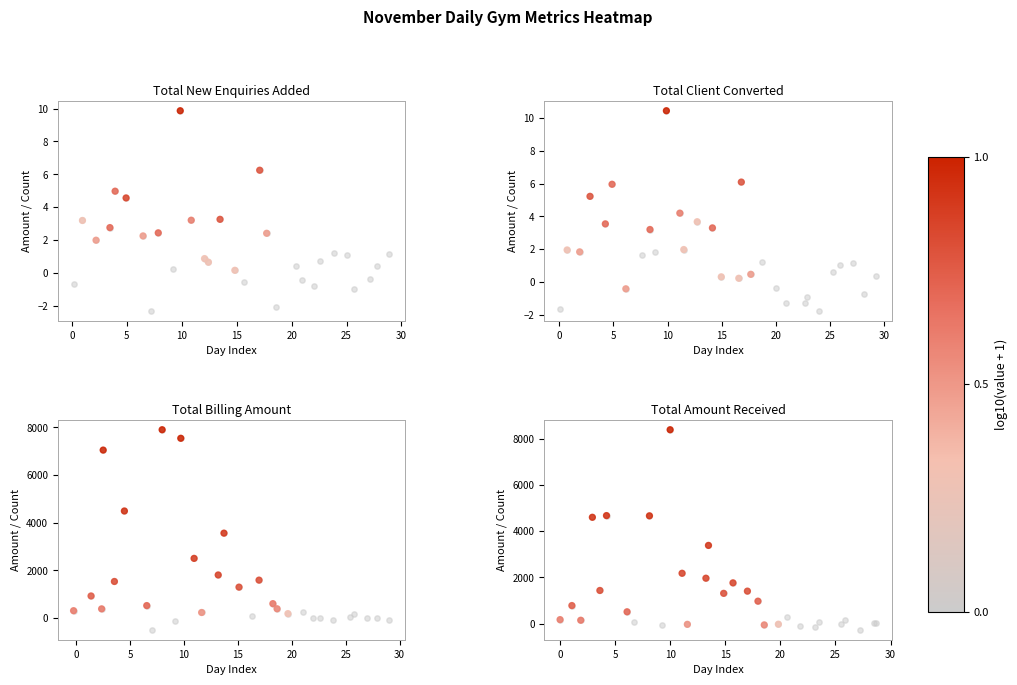

Which series has the largest total across all categories?

Total Billing Amount